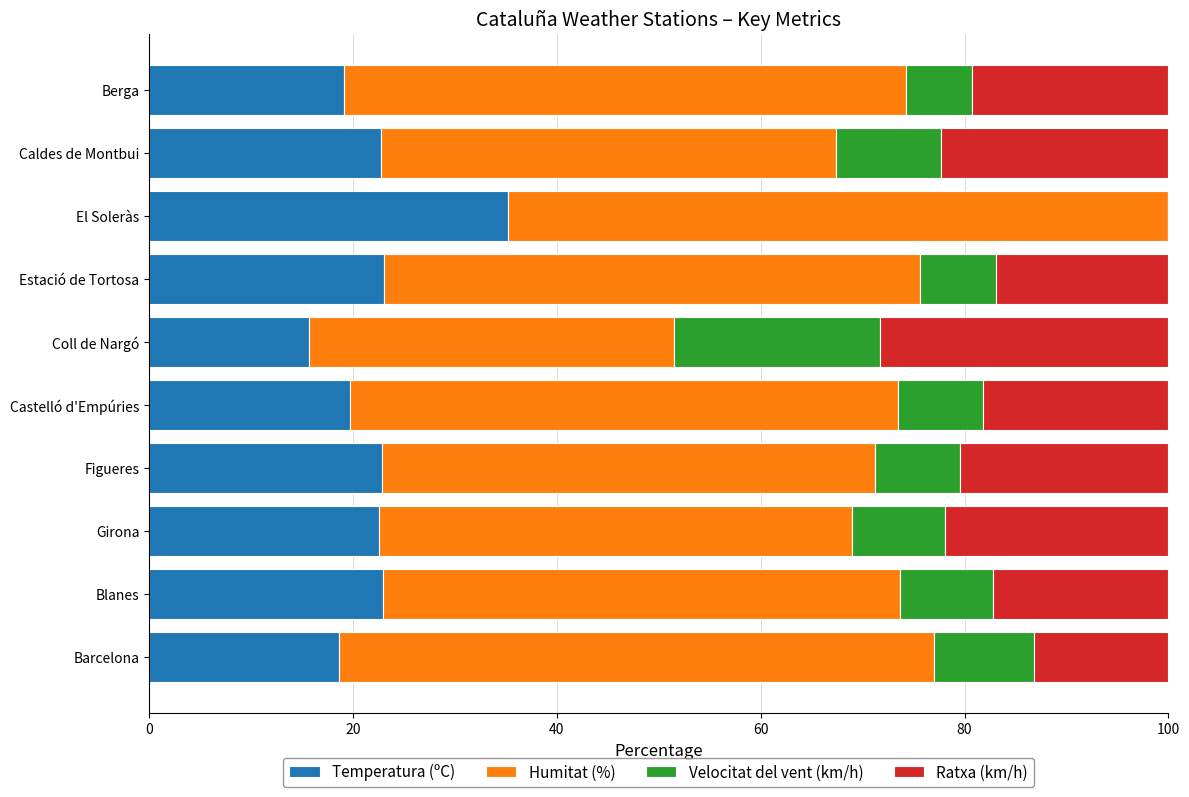

What is the sum of the Temperatura (ºC) values at Coll de Nargó and Castelló d'Empúries?

35.4